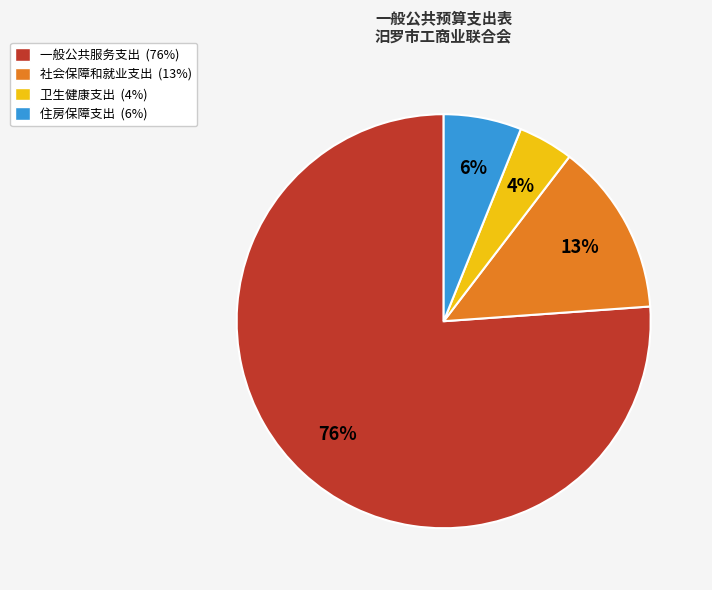

Is it true that 住房保障支出 is 13% of the pie?

False